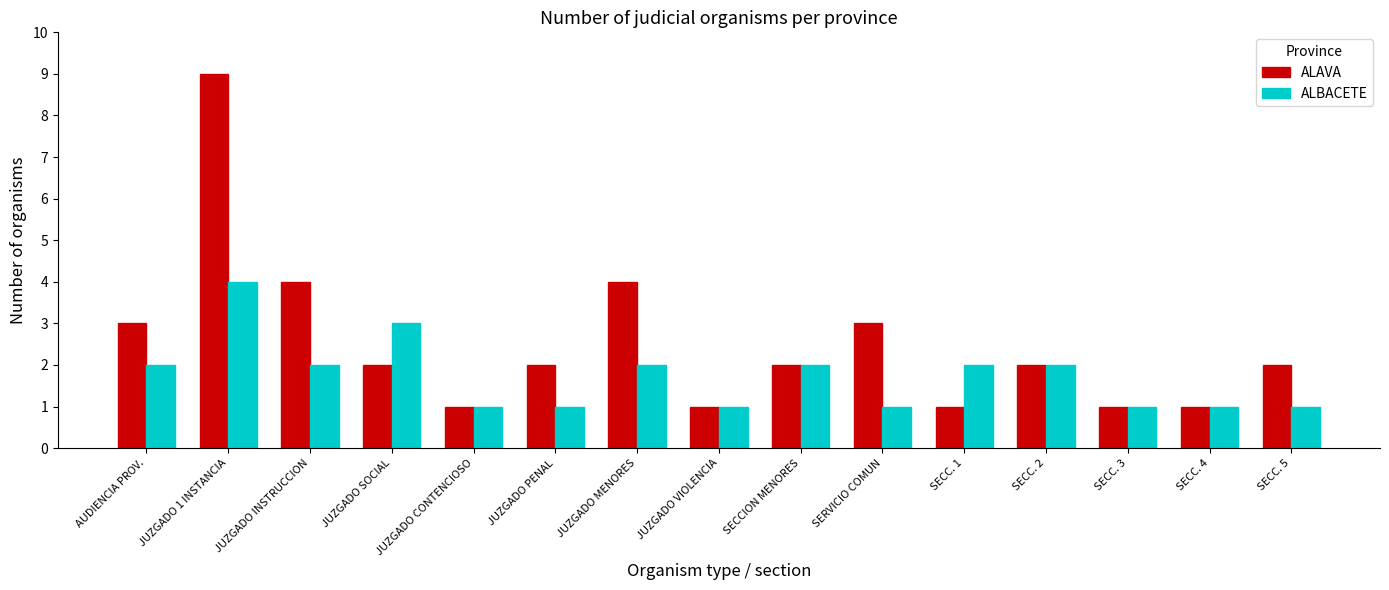

What is the sum of all ALBACETE values?

26